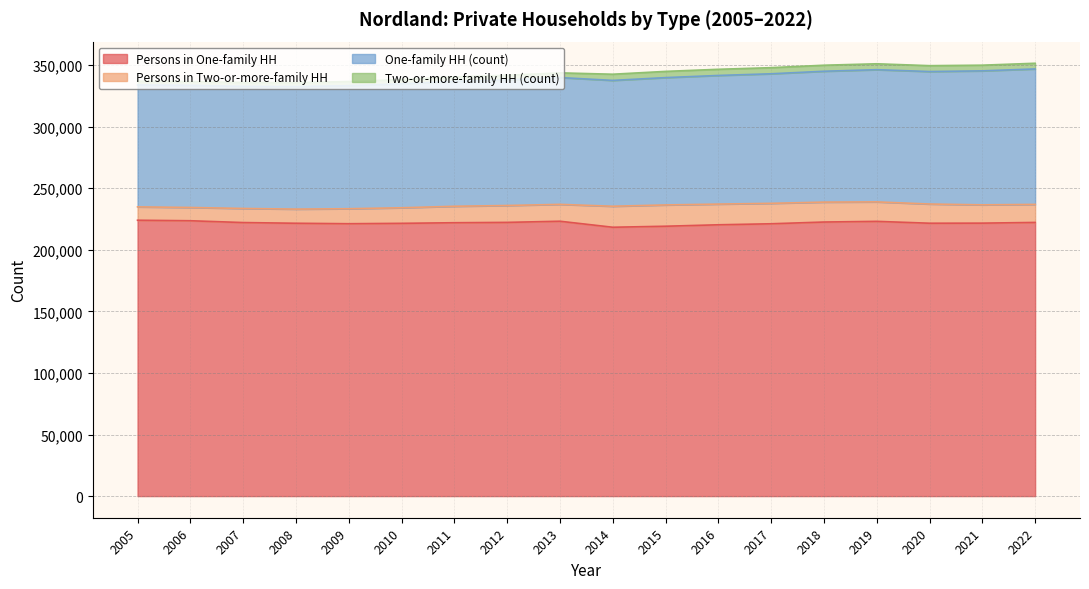

What is the sum of the Persons in Two-or-more-family HH values at 2015 and 2006?

28057